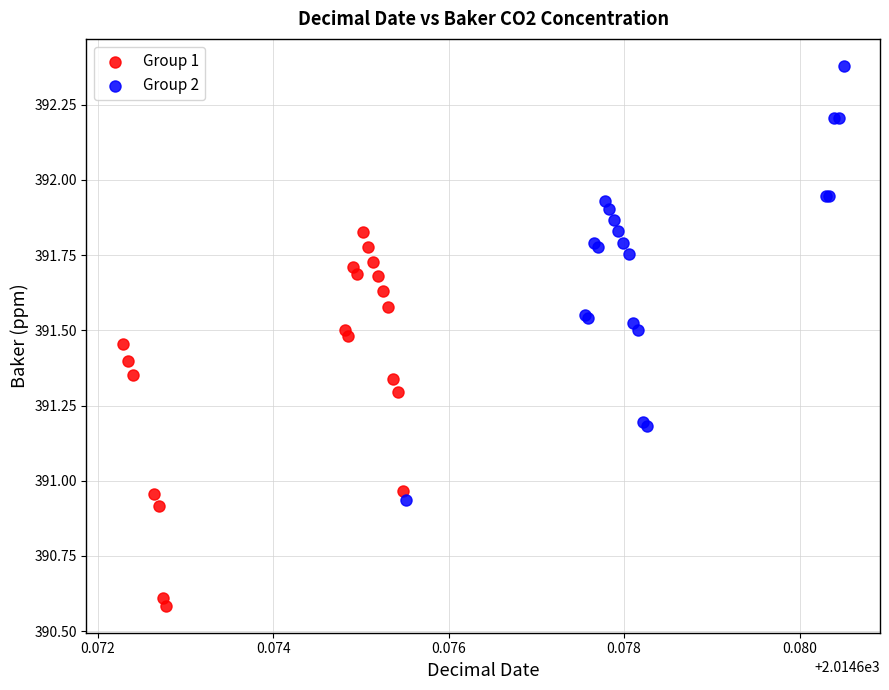

Which series contains the highest Y value?

Group 2